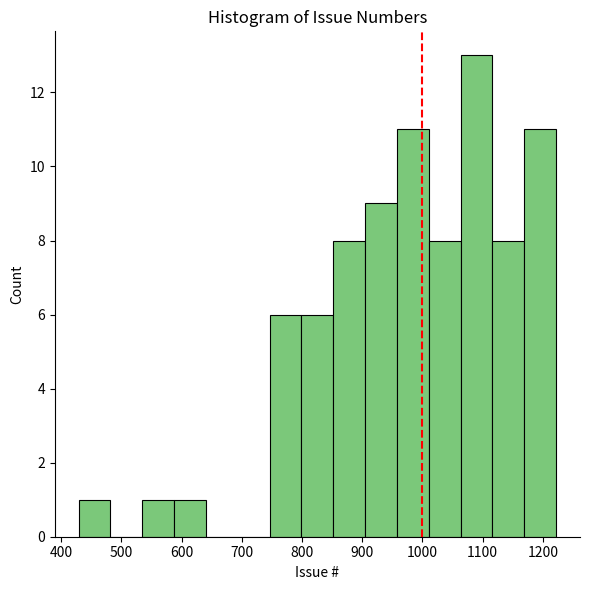

Reading left to right, transcribe this chart: for each bar, give the range it covers on the x-axis and its height. Neither the bar edges nor the heights are printed on the chart, so give them approximately, as read against the axes.

430 to 480: 1
480 to 530: 0
530 to 590: 1
590 to 640: 1
640 to 690: 0
690 to 750: 0
750 to 800: 6
800 to 850: 6
850 to 900: 8
900 to 960: 9
960 to 1010: 11
1010 to 1060: 8
1060 to 1120: 13
1120 to 1170: 8
1170 to 1220: 11